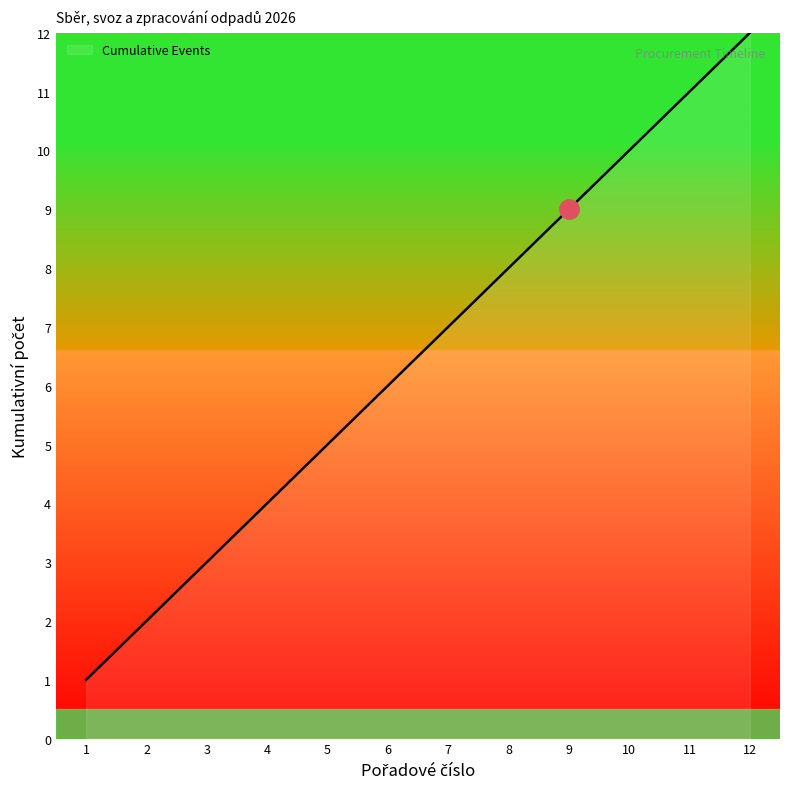

True or false: the data has more than 1 interior local peaks.

False